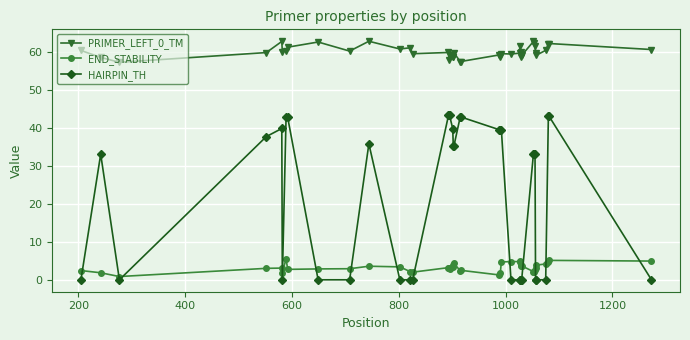

What is the highest value of the HAIRPIN_TH series?

43.3